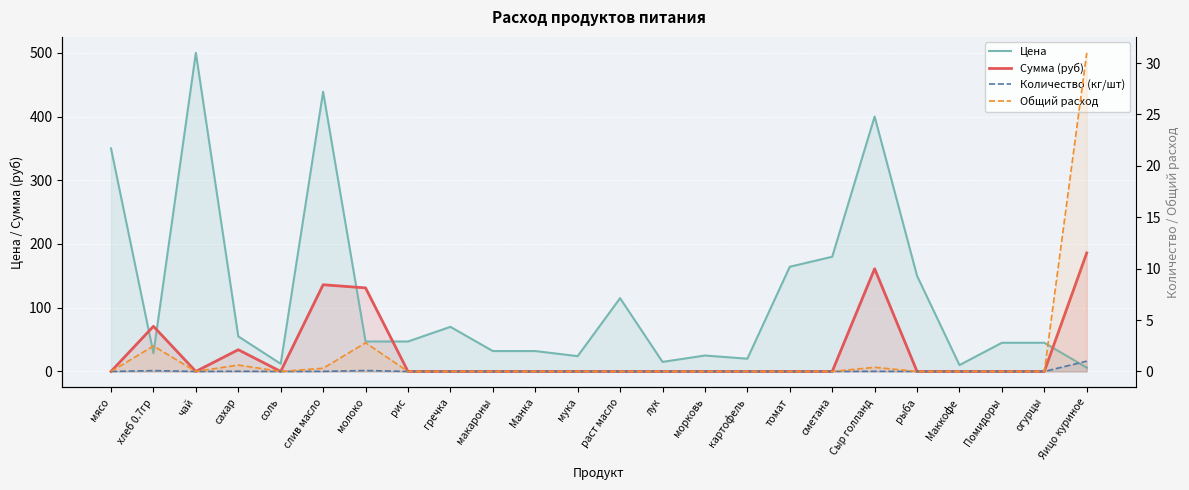

What is the sum of the Сумма (руб) values at лук and молоко?

131.1